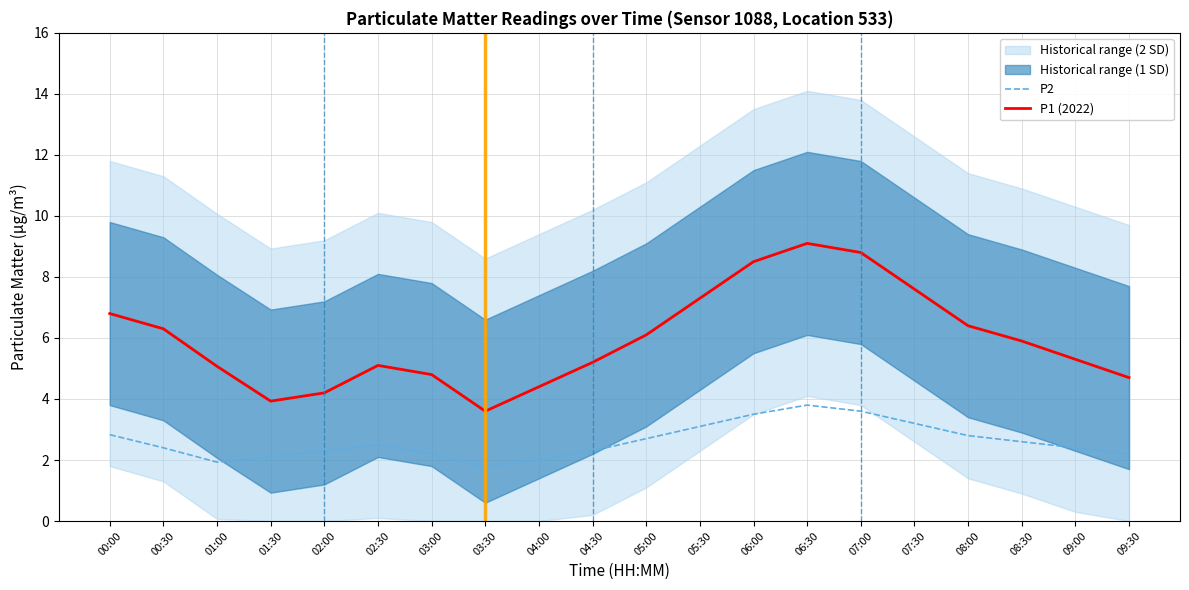

Which has a higher value, 06:00 or 09:00?

06:00